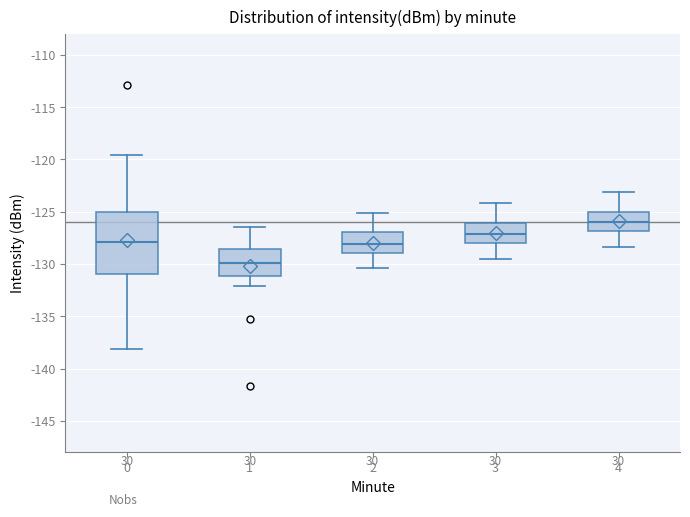

Comparing the boxes themselves (not the whiskers), which one is the tallest?

0